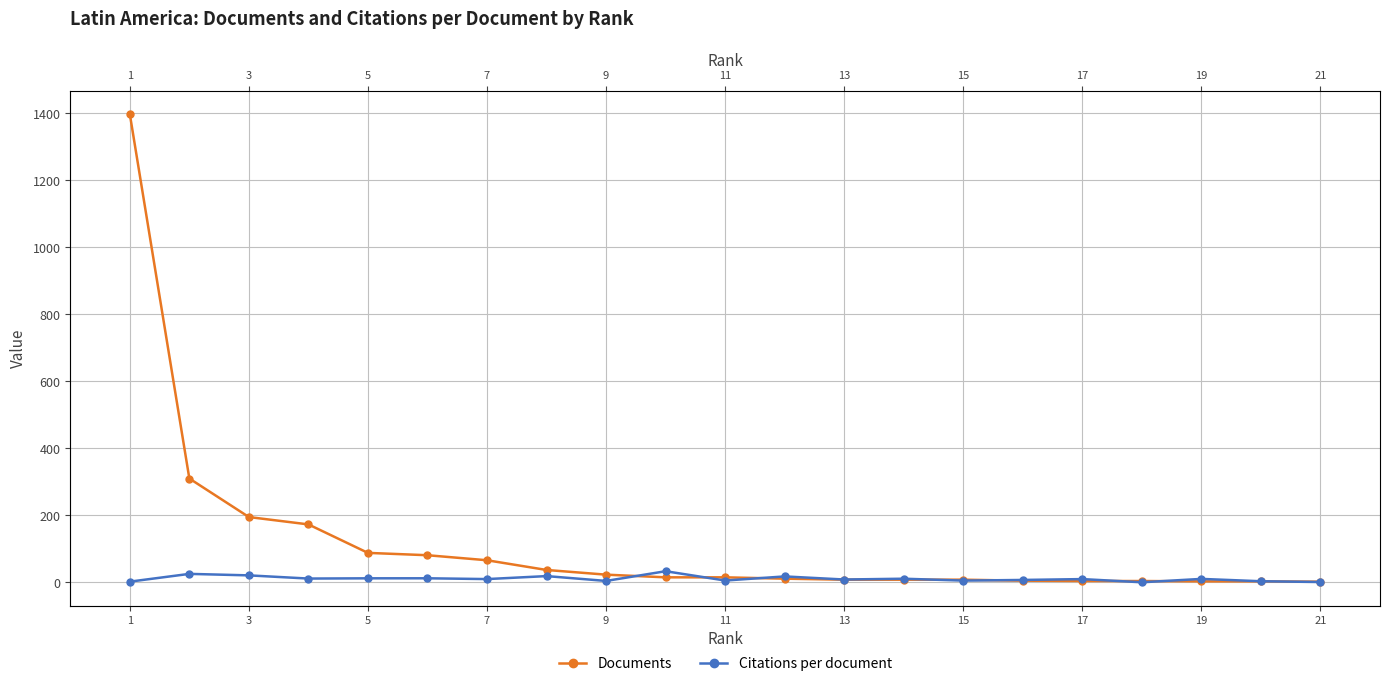

Rank the series by their average value, from highest to lowest.

Documents, Citations per document